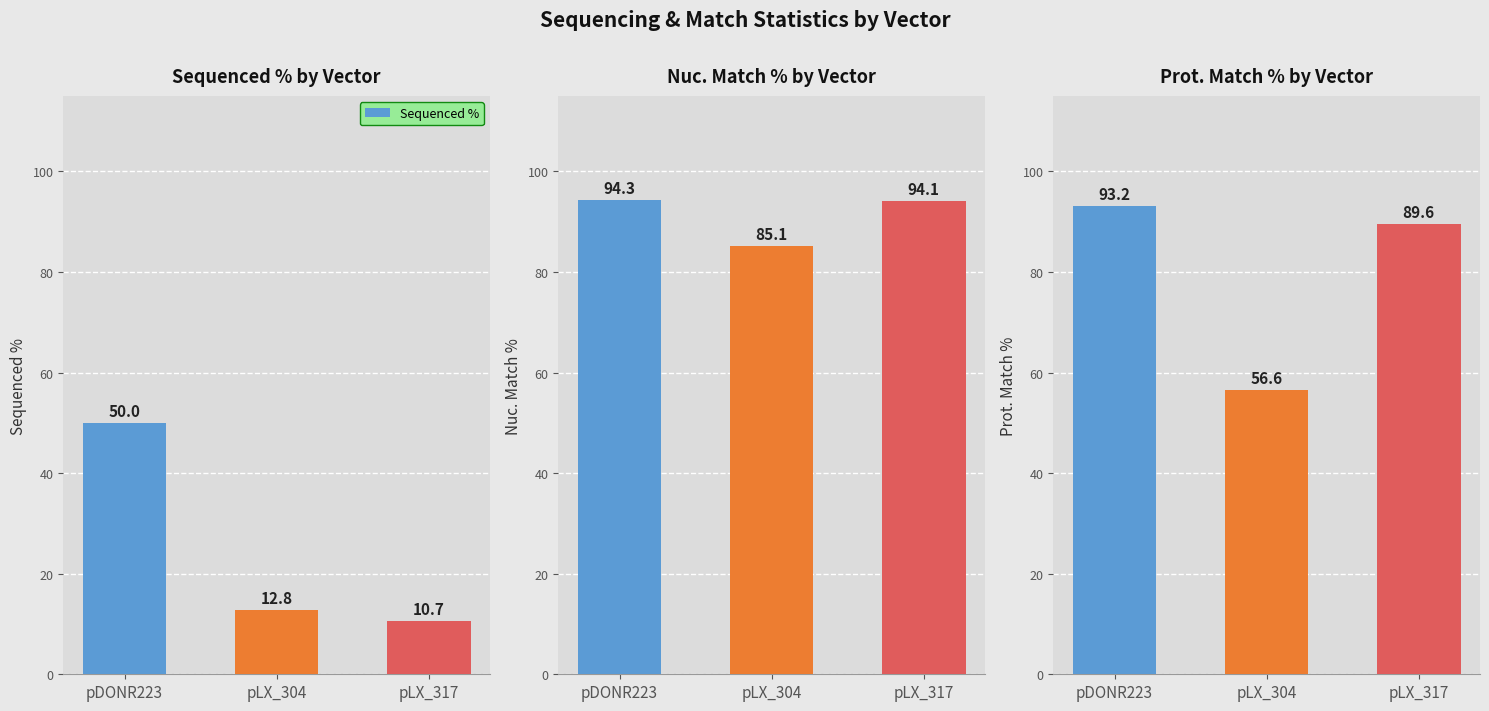

Reading right to left, what are all the values shown in this chart?

Sequenced %: pLX_317=10.7	pLX_304=12.8	pDONR223=50.0
Nuc. Match %: pLX_317=94.1	pLX_304=85.1	pDONR223=94.3
Prot. Match %: pLX_317=89.6	pLX_304=56.6	pDONR223=93.2